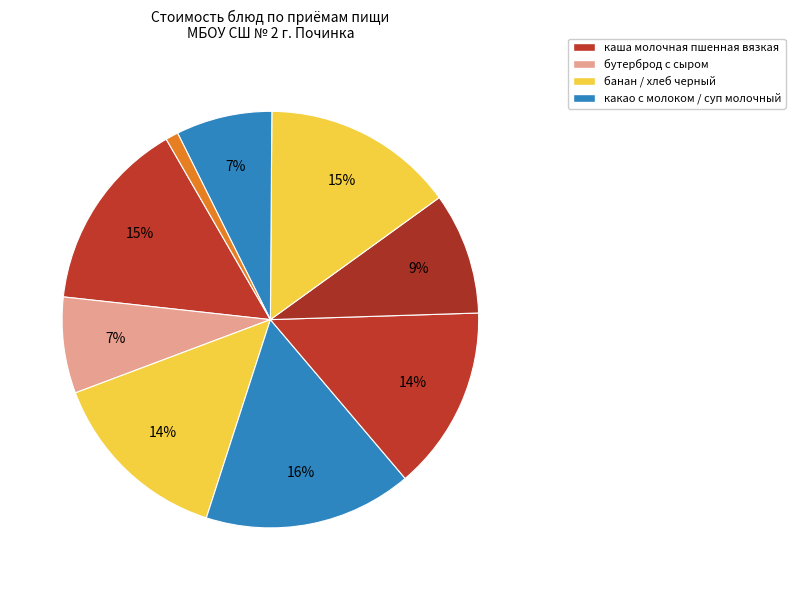

How many slices are in this pie chart?

9